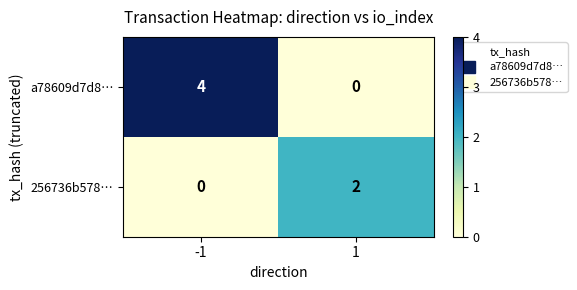

What is the maximum value shown in the chart?

4